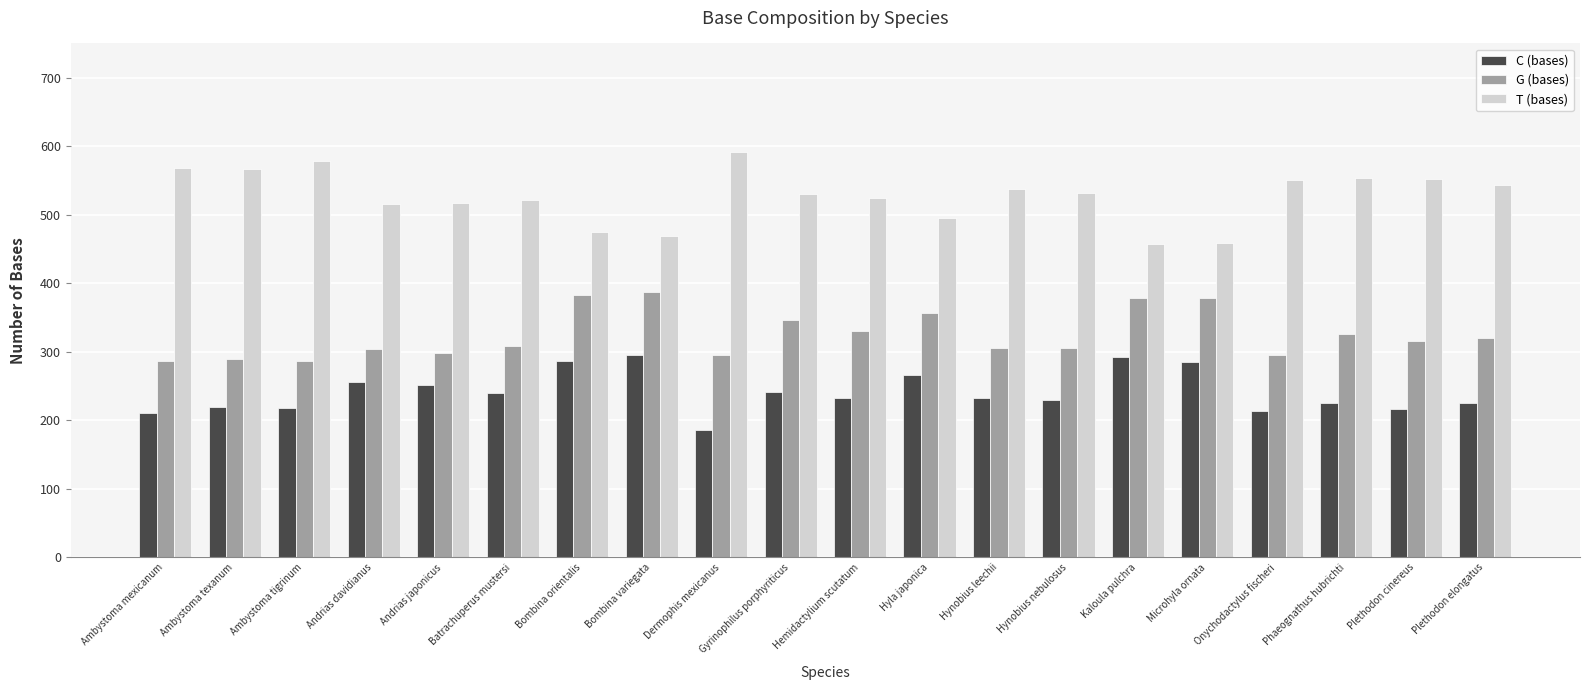

What is the difference between the highest and lowest values at Ambystoma mexicanum?

357